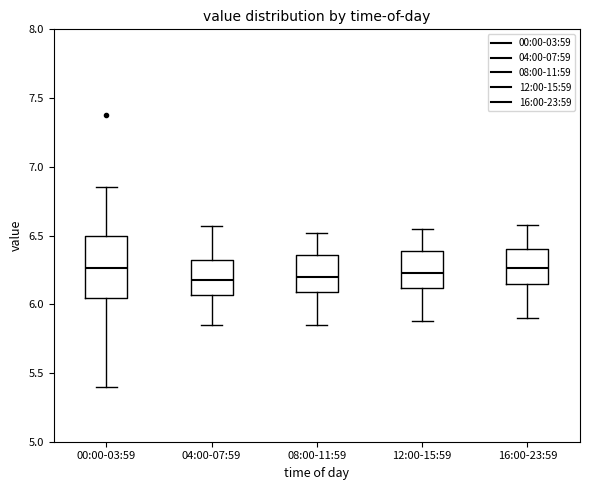

Reading left to right, read every box against the y-axis: the position of its median line, the range the box covers, and the ends of its whiskers. The values are not printed on the chart, so give them approximately, as read against the axis.

00:00-03:59: median 6.25, box 6.05 to 6.50, whiskers 5.40 to 6.85
04:00-07:59: median 6.20, box 6.05 to 6.30, whiskers 5.85 to 6.55
08:00-11:59: median 6.20, box 6.10 to 6.35, whiskers 5.85 to 6.50
12:00-15:59: median 6.25, box 6.10 to 6.40, whiskers 5.90 to 6.55
16:00-23:59: median 6.25, box 6.15 to 6.40, whiskers 5.90 to 6.60